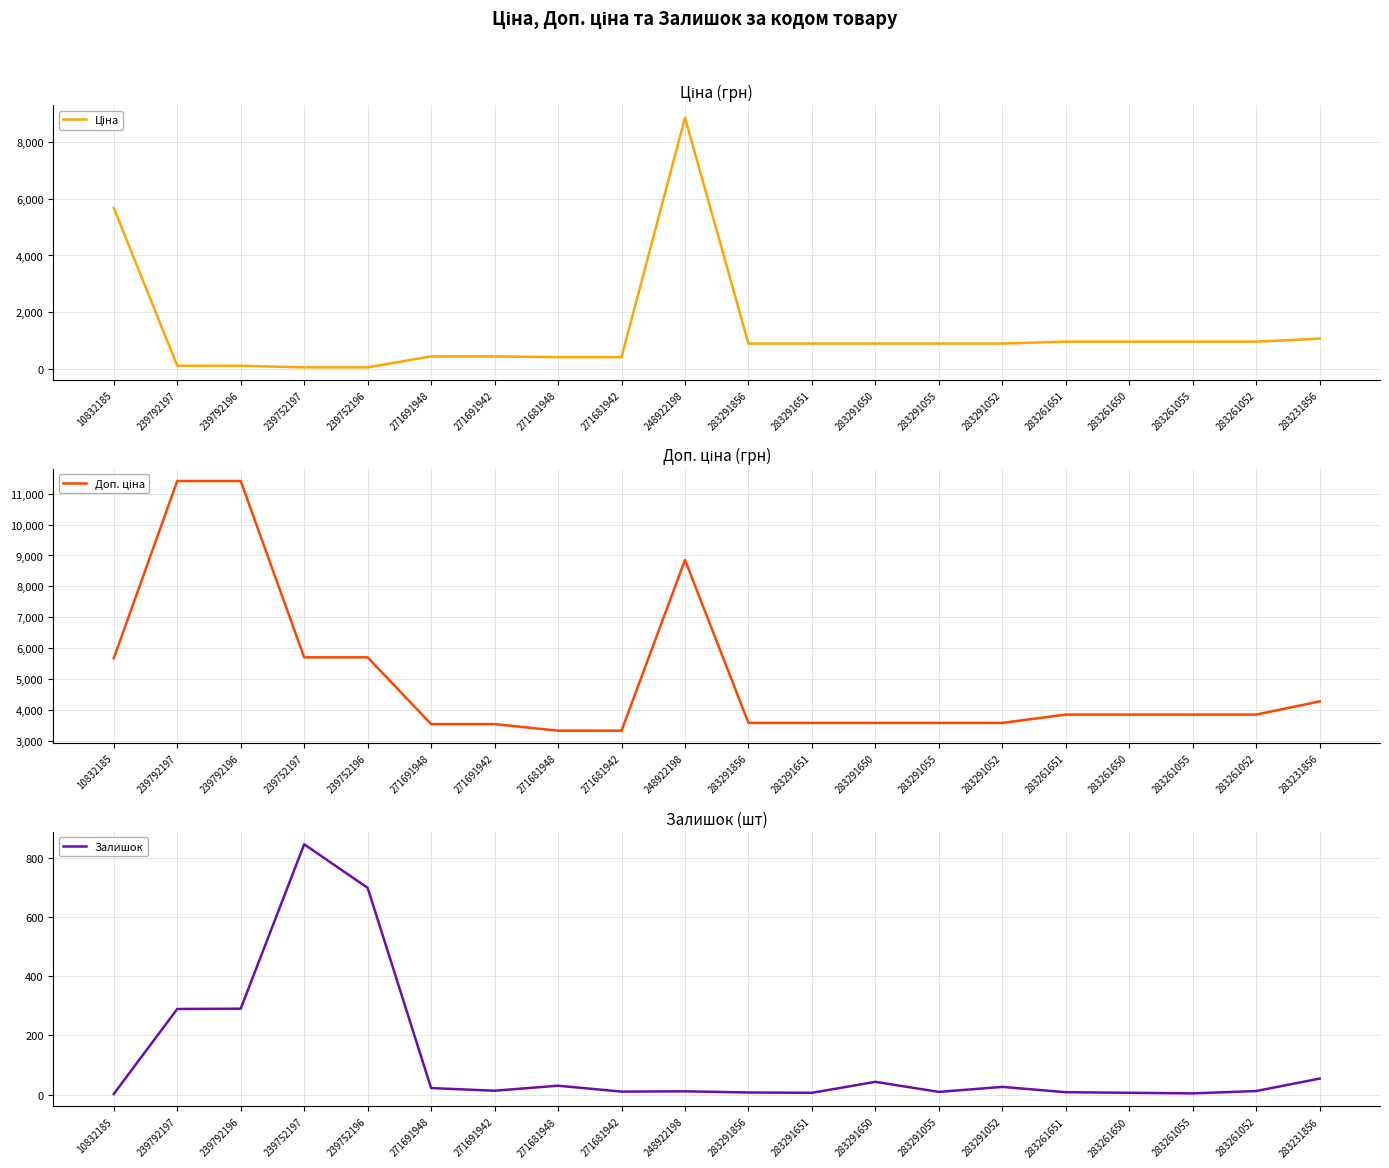

True or false: Ціна and Залишок intersect in this chart.

True